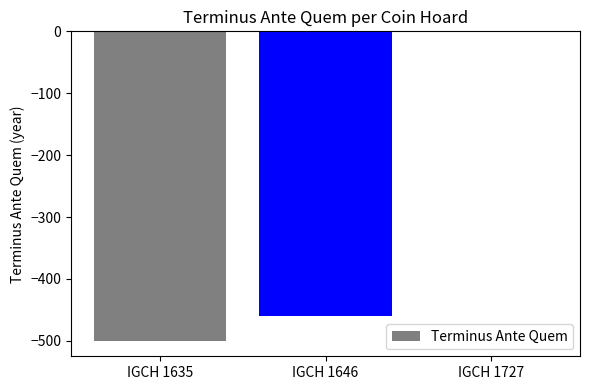

Are the bars horizontal?

No